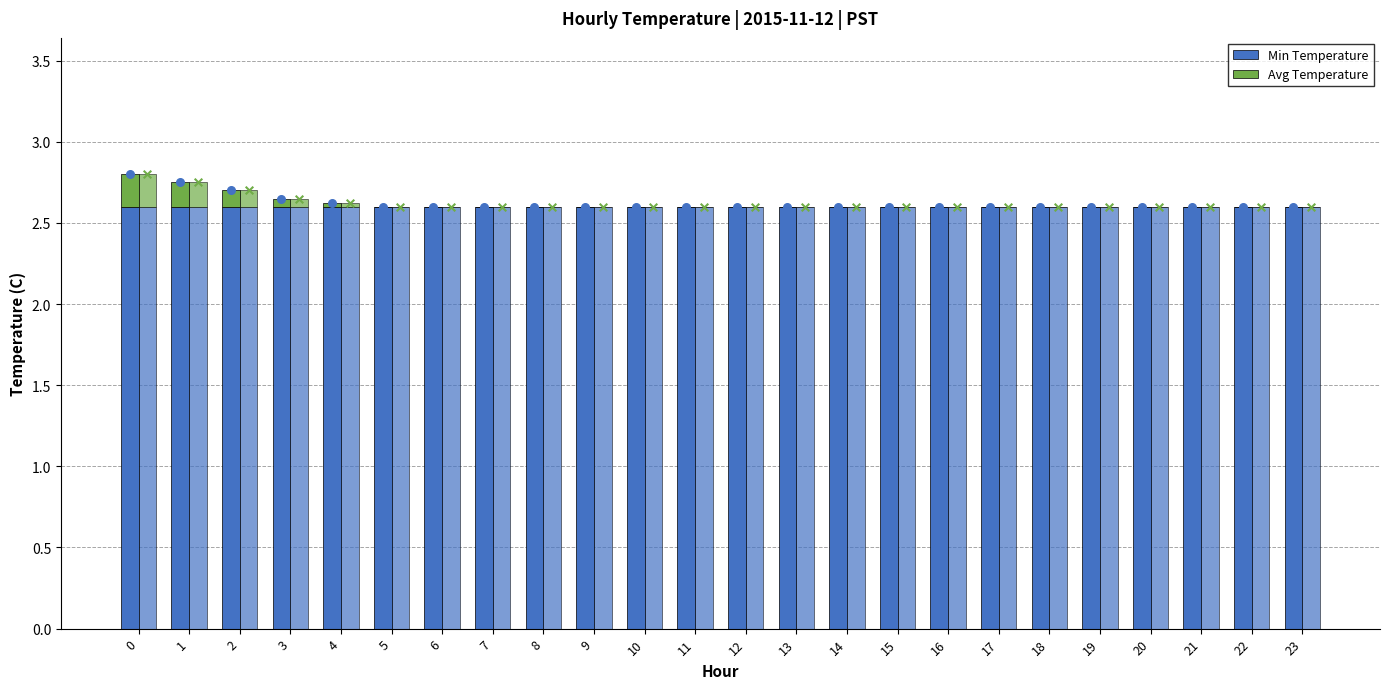

Which series contains the lowest Y value?

Avg Temperature